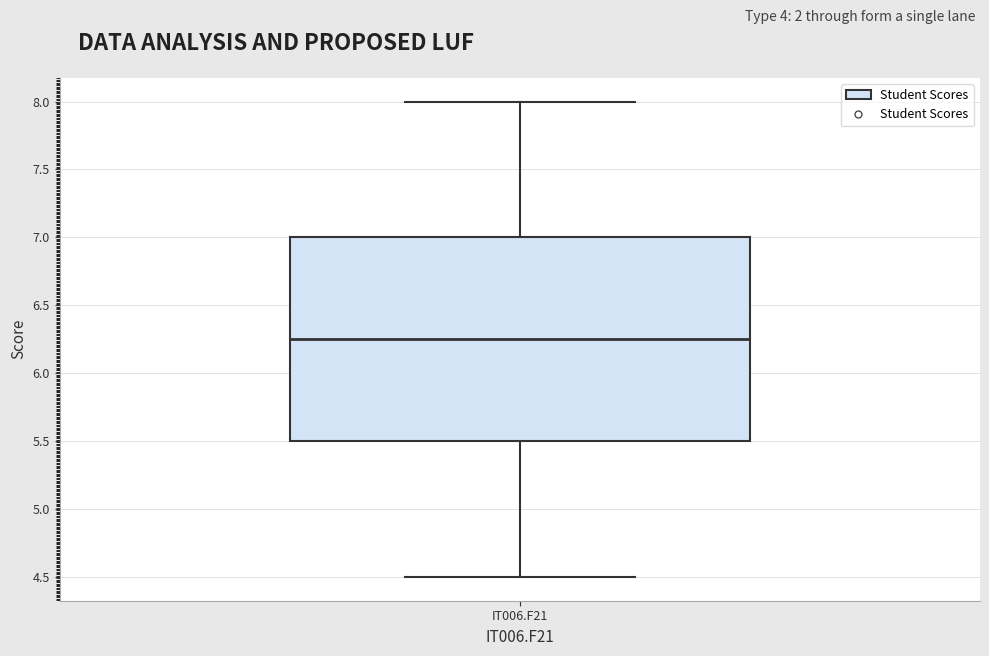

Transcribe this box plot: give where the median line is, the range the box spans, and where the two whiskers end, as read against the y-axis. The values are not printed on the chart, so give them approximately, as read against the axis.

median 6.25, box 5.50 to 7.00, whiskers 4.50 to 8.00